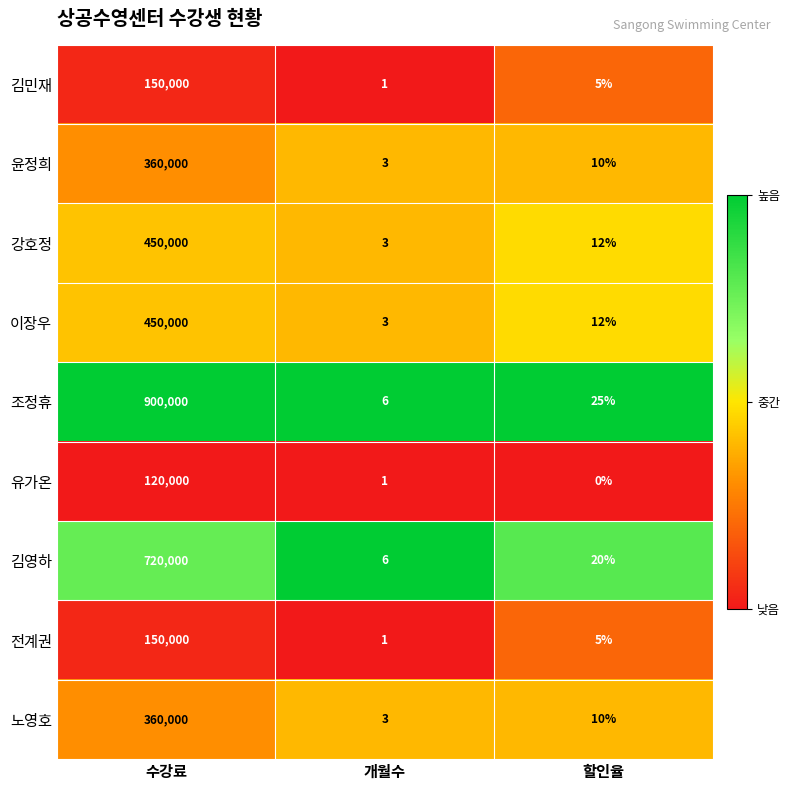

The value of 강호정 at 수강료 is 781603. True or false?

False